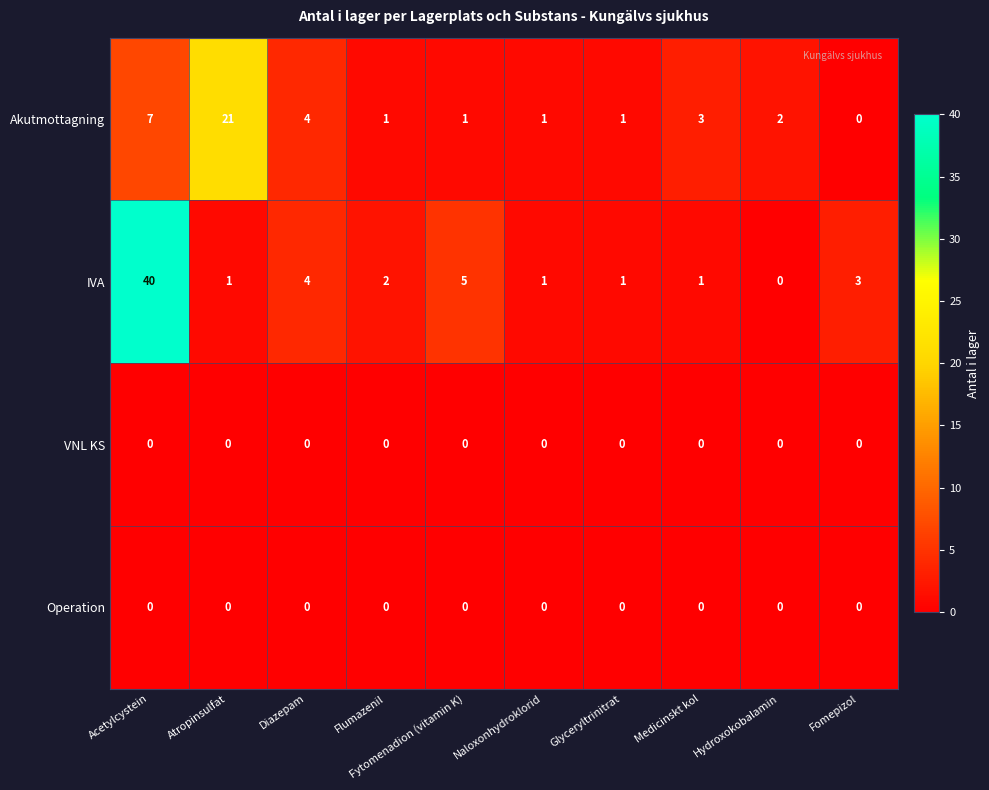

Which series has the largest range (max minus min)?

IVA